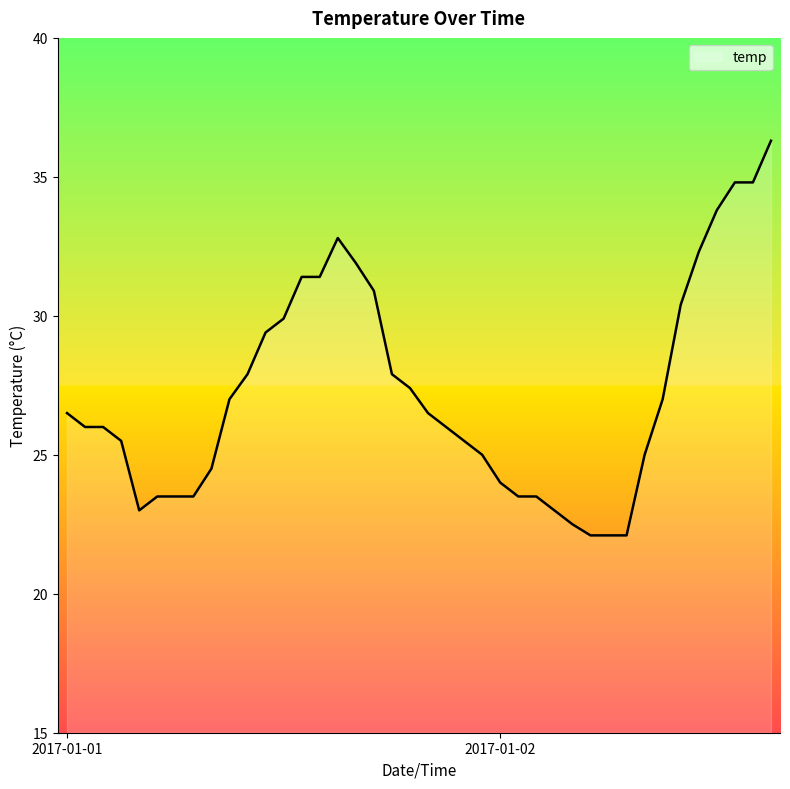

Does the chart display data point markers on the line(s)?

No